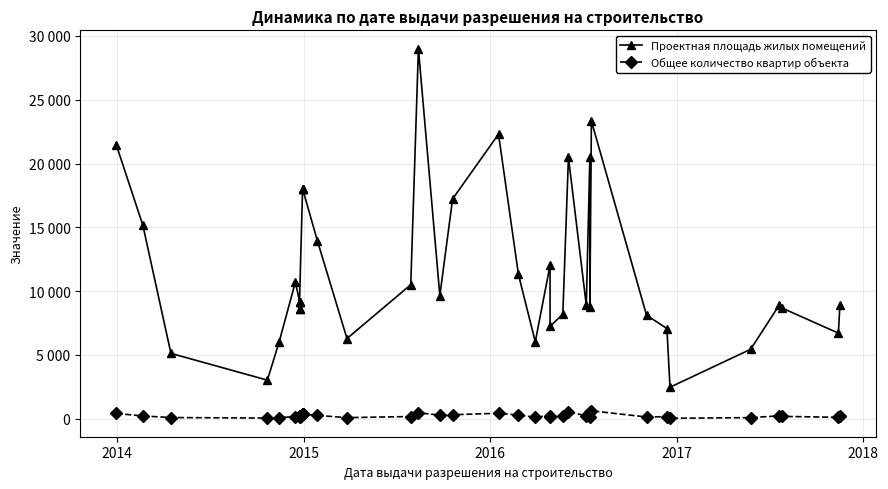

True or false: Общее количество квартир объекта and Проектная площадь жилых помещений cross at least once.

False